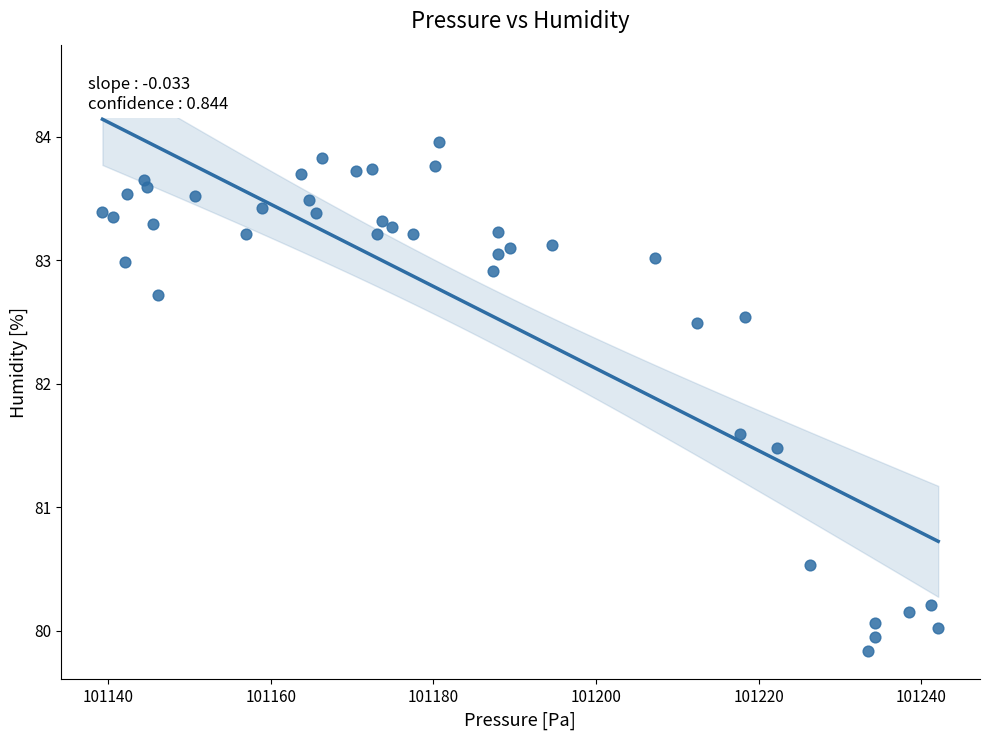

What is the range of Y values (max minus min)?

4.1